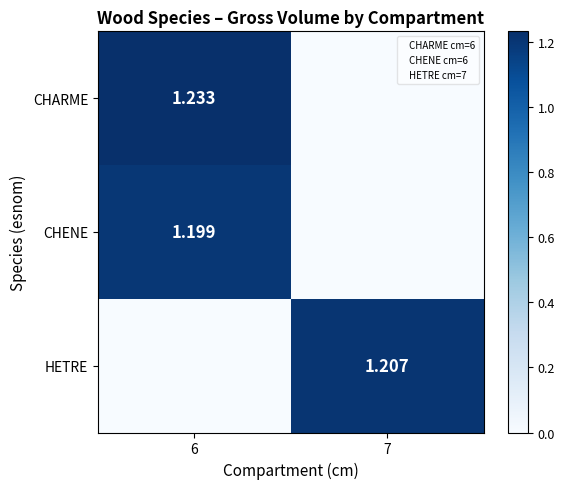

Is the value of CHENE at 6 greater than the value of CHARME at 6?

No